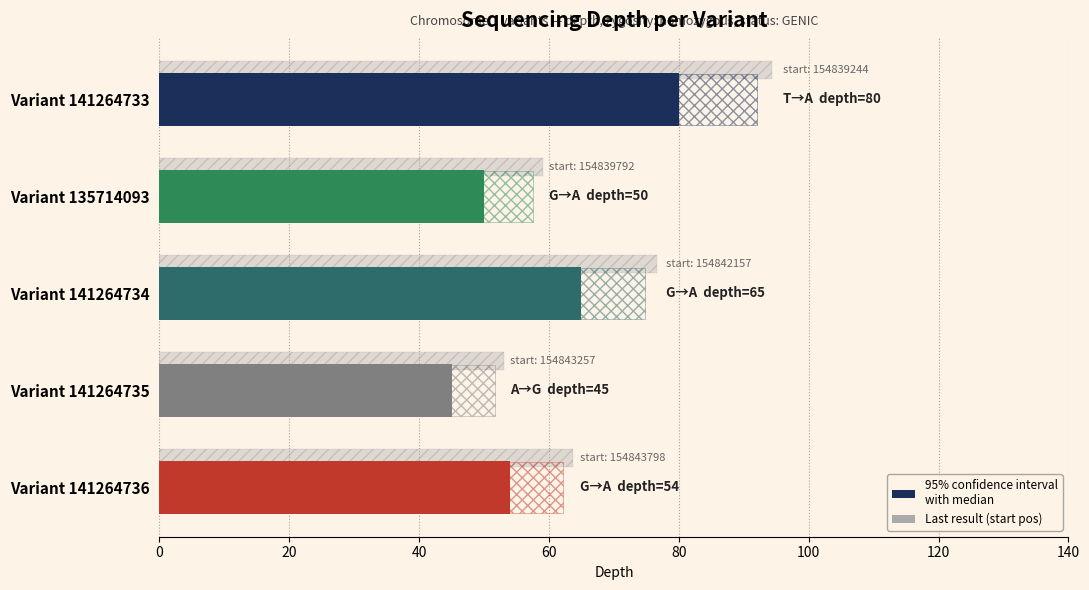

Reading left to right, list all the values displayed in this chart.

80	50	65	45	54